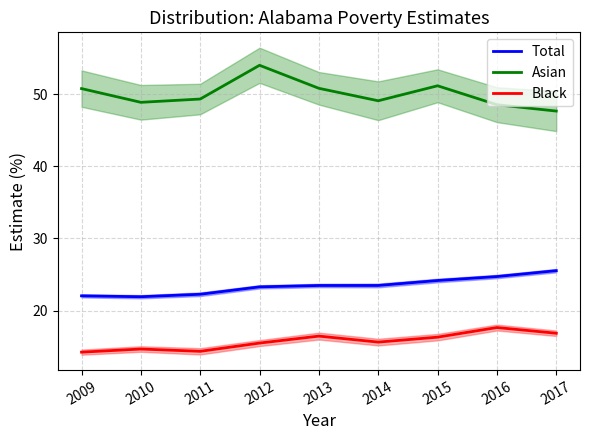

How many lines are shown in the chart?

3